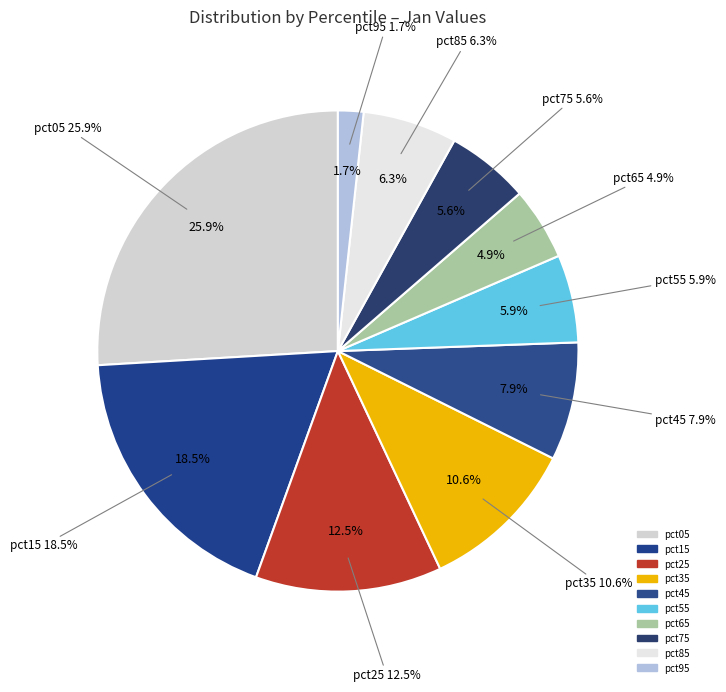

Which category has the smallest portion of the pie?

pct95